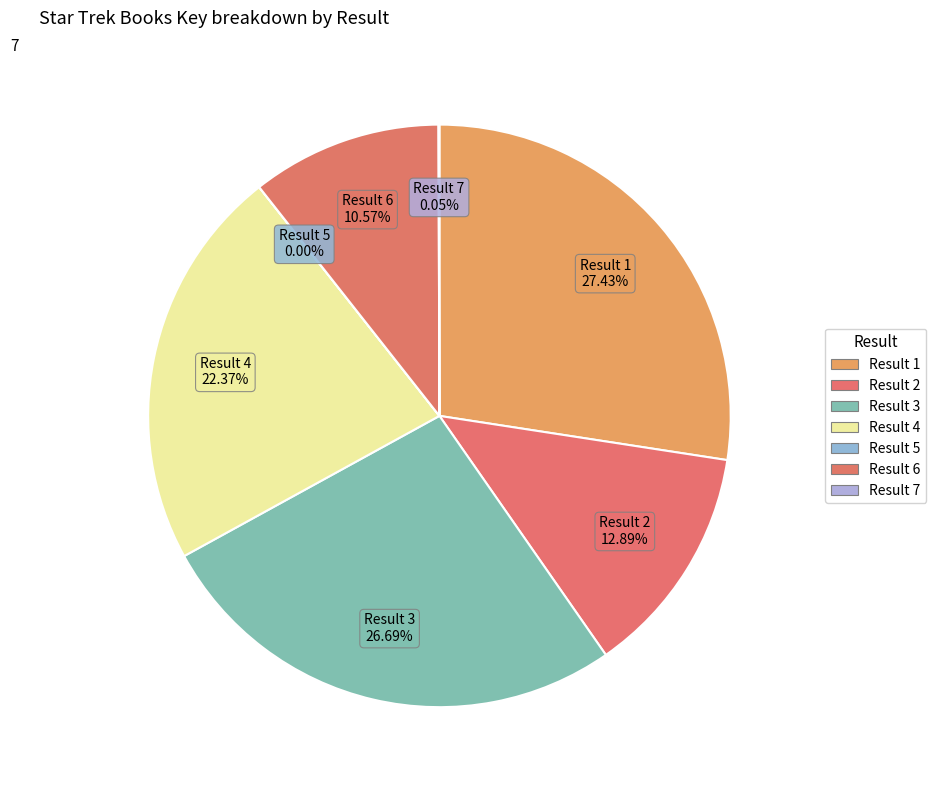

How many slices are in this pie chart?

7